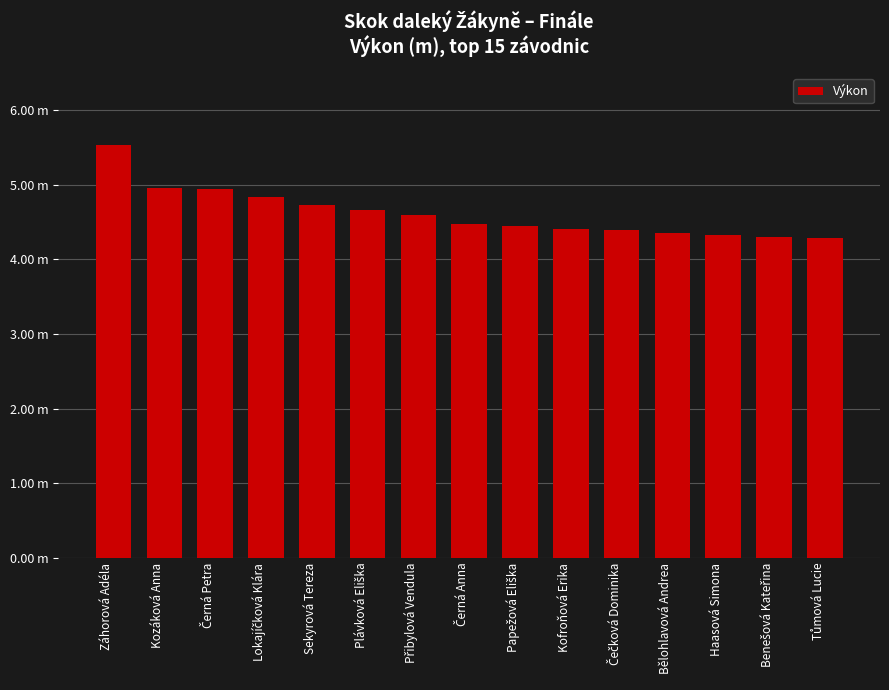

Reading left to right, what are all the values shown in this chart?

Záhorová Adéla=5.5	Kozáková Anna=5.0	Černá Petra=5.0	Lokajíčková Klára=4.8	Sekyrová Tereza=4.7	Plávková Eliška=4.7	Přibylová Vendula=4.6	Černá Anna=4.5	Papežová Eliška=4.5	Kofroňová Erika=4.4	Čečková Dominika=4.4	Bělohlavová Andrea=4.4	Haasová Simona=4.3	Benešová Kateřina=4.3	Tůmová Lucie=4.3